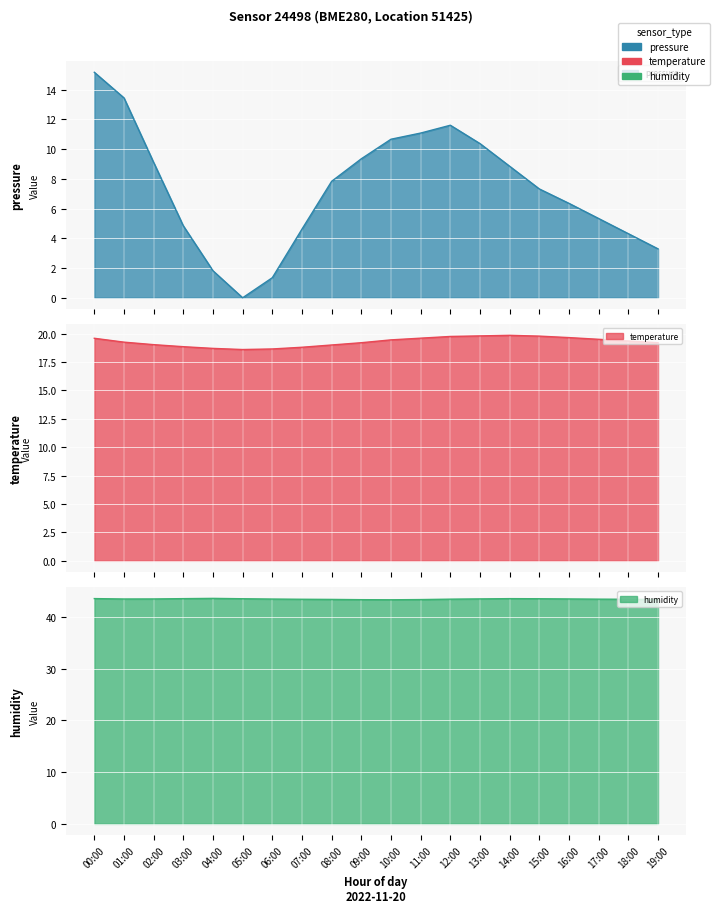

Which has a higher value, 03:00 or 11:00?

11:00